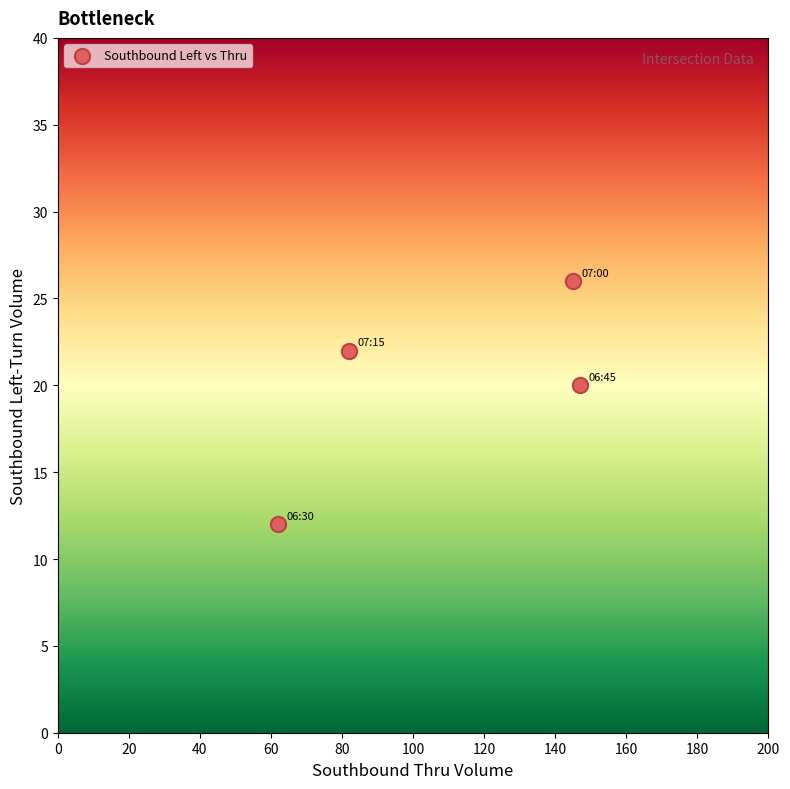

What is the range of X values (max minus min)?

85